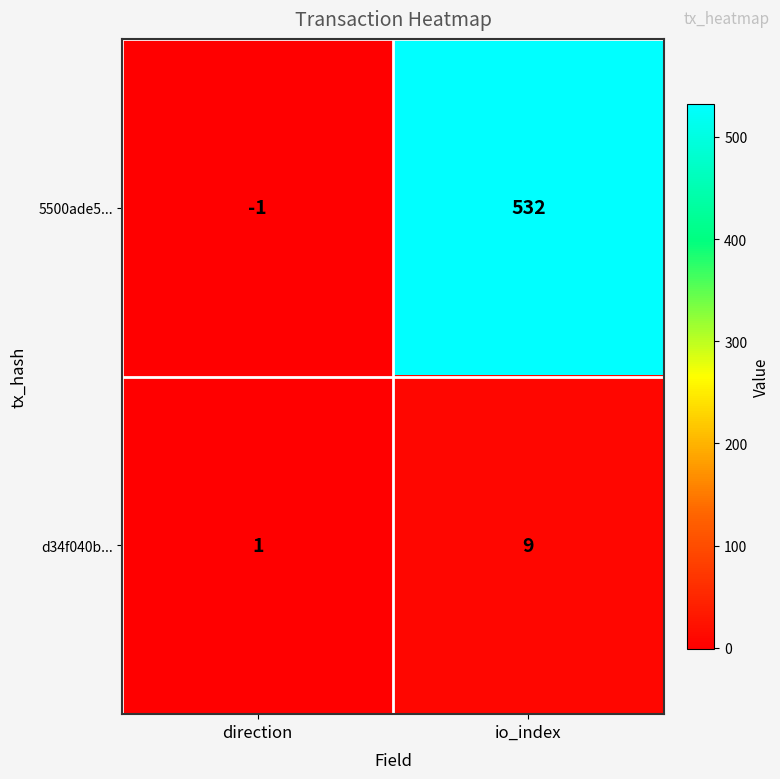

What is the difference between the d34f040b... values at io_index and direction?

8